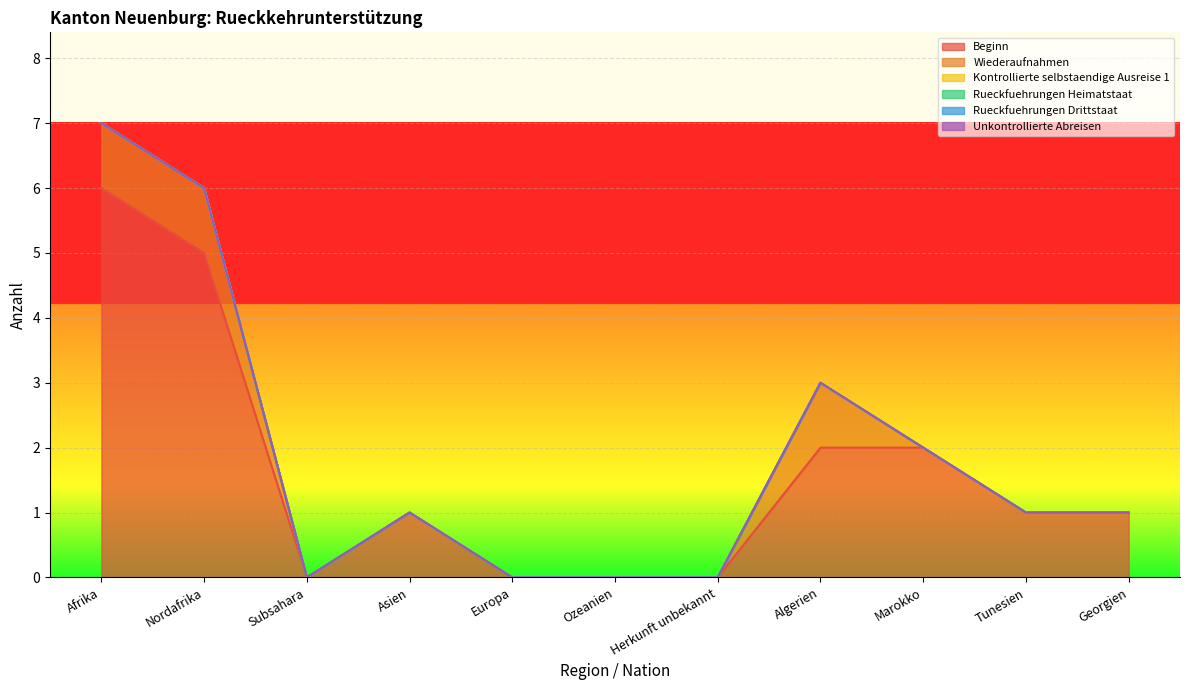

At Asien, list the series in order from largest to smallest.

Beginn, Wiederaufnahmen, Kontrollierte selbstaendige Ausreise 1, Rueckfuehrungen Heimatstaat, Rueckfuehrungen Drittstaat, Unkontrollierte Abreisen